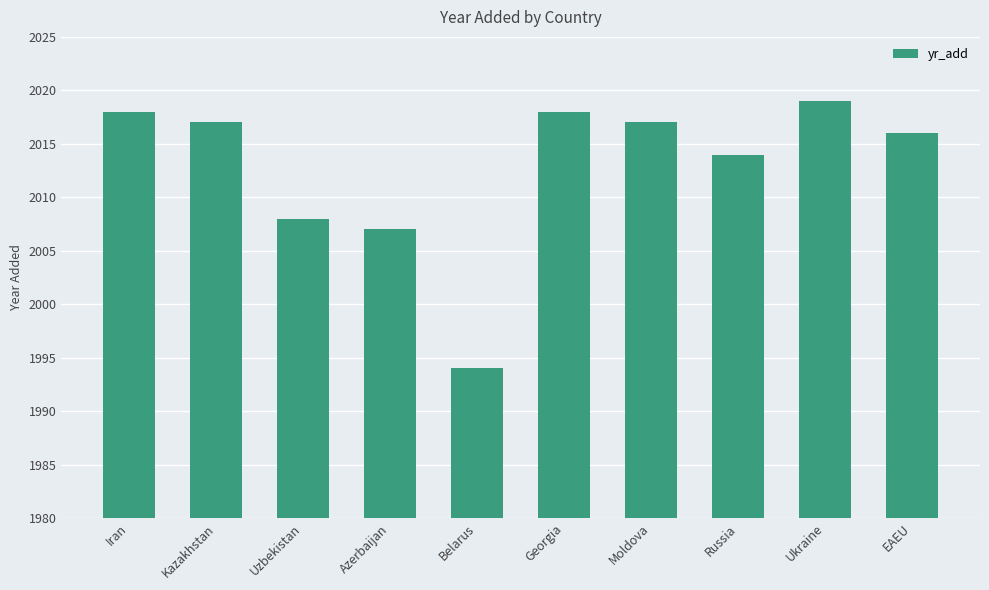

Where is the data nearest to the value 2006?

Azerbaijan